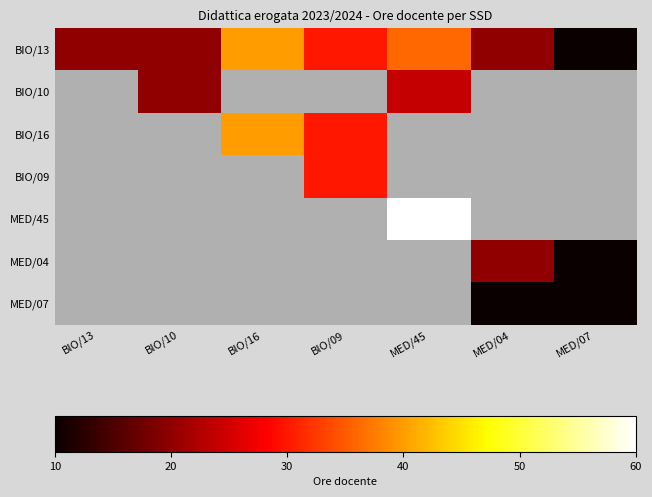

Reading right to left, extract all data points from this chart.

BIO/13: MED/07=10	MED/04=20	MED/45=36	BIO/09=30	BIO/16=40	BIO/10=20	BIO/13=20
BIO/10: MED/07=0	MED/04=0	MED/45=24	BIO/09=0	BIO/16=0	BIO/10=20	BIO/13=0
BIO/16: MED/07=0	MED/04=0	MED/45=0	BIO/09=30	BIO/16=40	BIO/10=0	BIO/13=0
BIO/09: MED/07=0	MED/04=0	MED/45=0	BIO/09=30	BIO/16=0	BIO/10=0	BIO/13=0
MED/45: MED/07=0	MED/04=0	MED/45=60	BIO/09=0	BIO/16=0	BIO/10=0	BIO/13=0
MED/04: MED/07=10	MED/04=20	MED/45=0	BIO/09=0	BIO/16=0	BIO/10=0	BIO/13=0
MED/07: MED/07=10	MED/04=10	MED/45=0	BIO/09=0	BIO/16=0	BIO/10=0	BIO/13=0